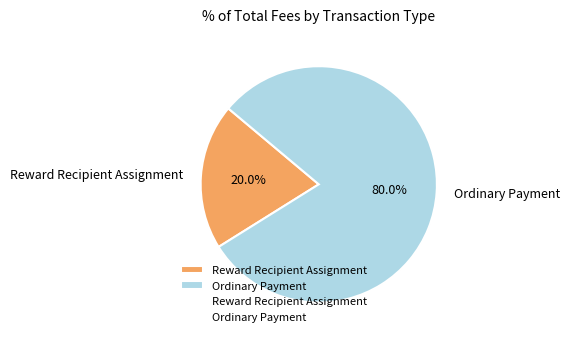

Does Ordinary Payment represent more than half of the total?

Yes